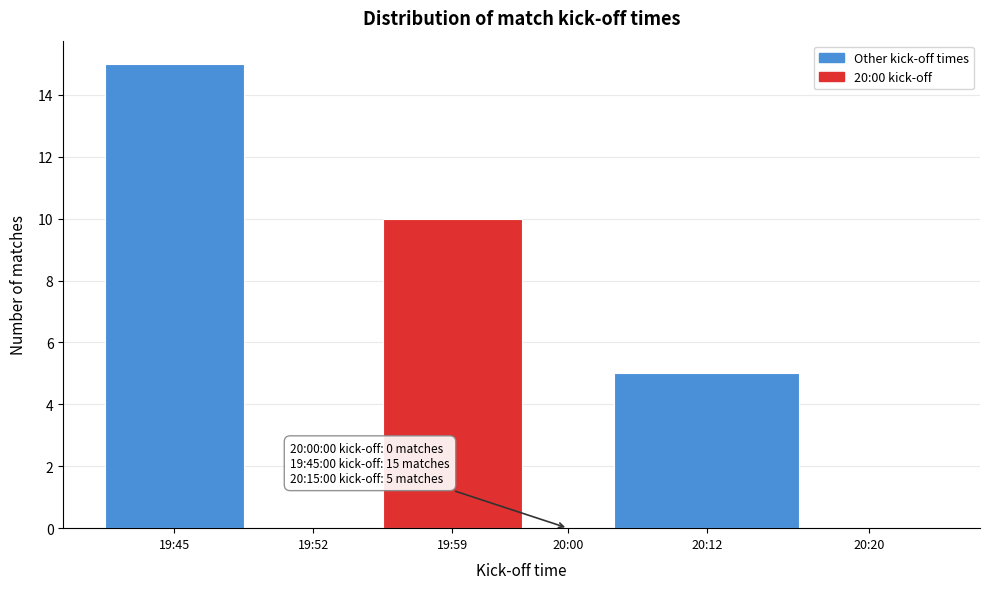

Reading left to right, extract all data points from this chart.

19:45=15	19:52=0	19:59=10	20:00=0	20:12=5	20:20=0